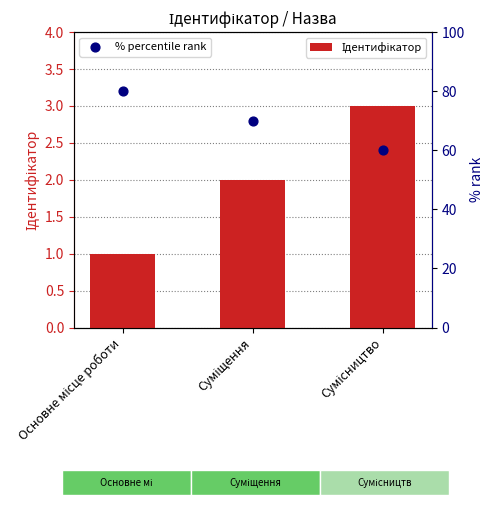

What is the total value across all series at Сумісництво?

63